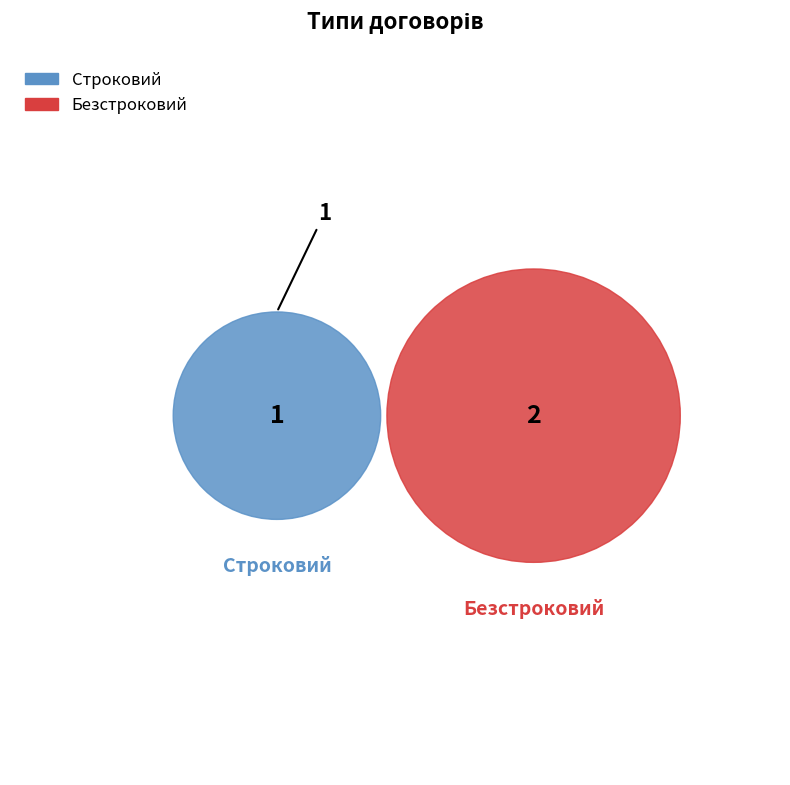

True or false: Безстроковий accounts for 56% of the total.

False